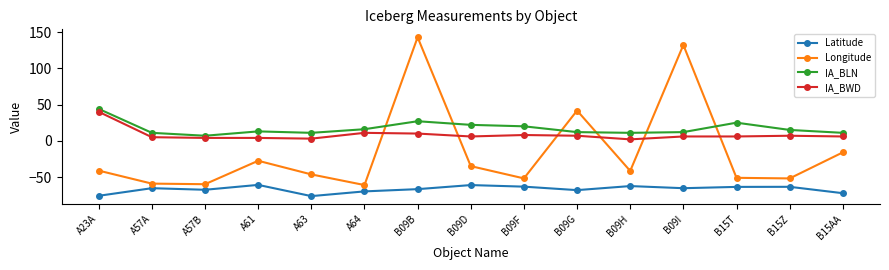

What is the difference between the second highest and minimum values in the Longitude series?

193.1